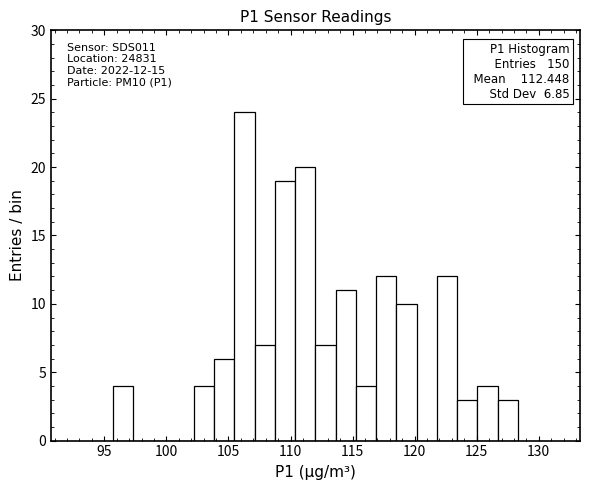

Around what value on the x-axis is the tallest bar? Give the approximate position of its centre, as read against the axis.

106.5